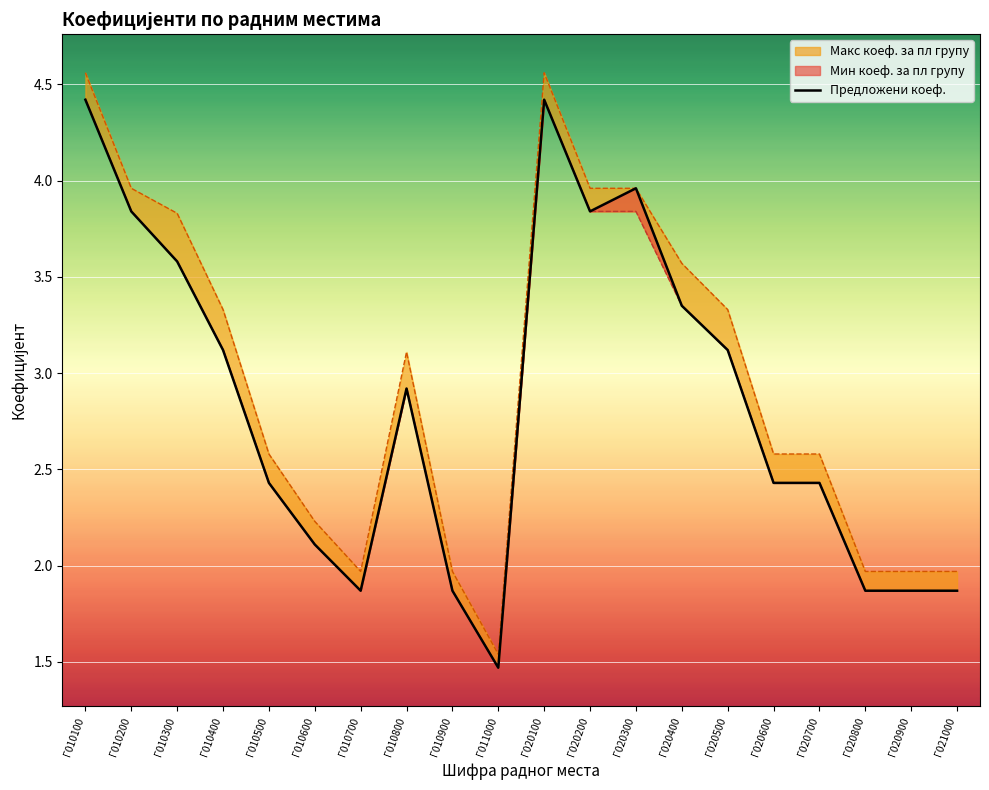

How many lines are shown in the chart?

1